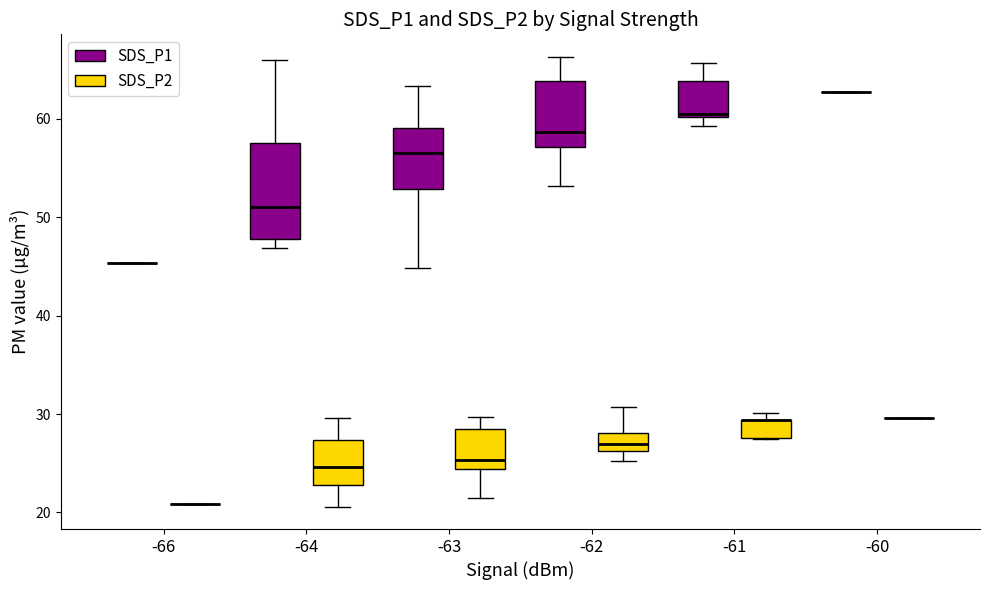

Comparing the boxes themselves (not the whiskers), which one is the tallest?

-64 (SDS_P1)